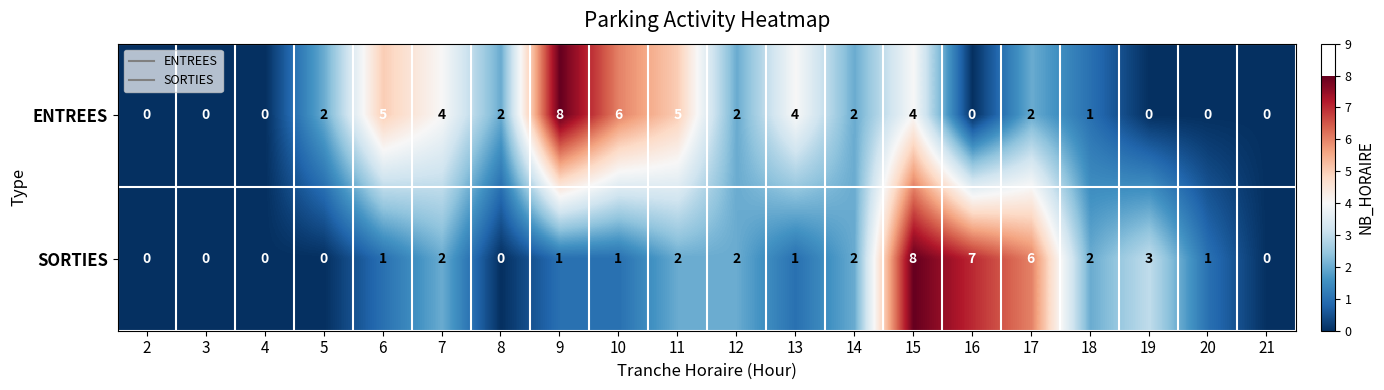

What is the sum of the ENTREES values at 6 and 9?

13